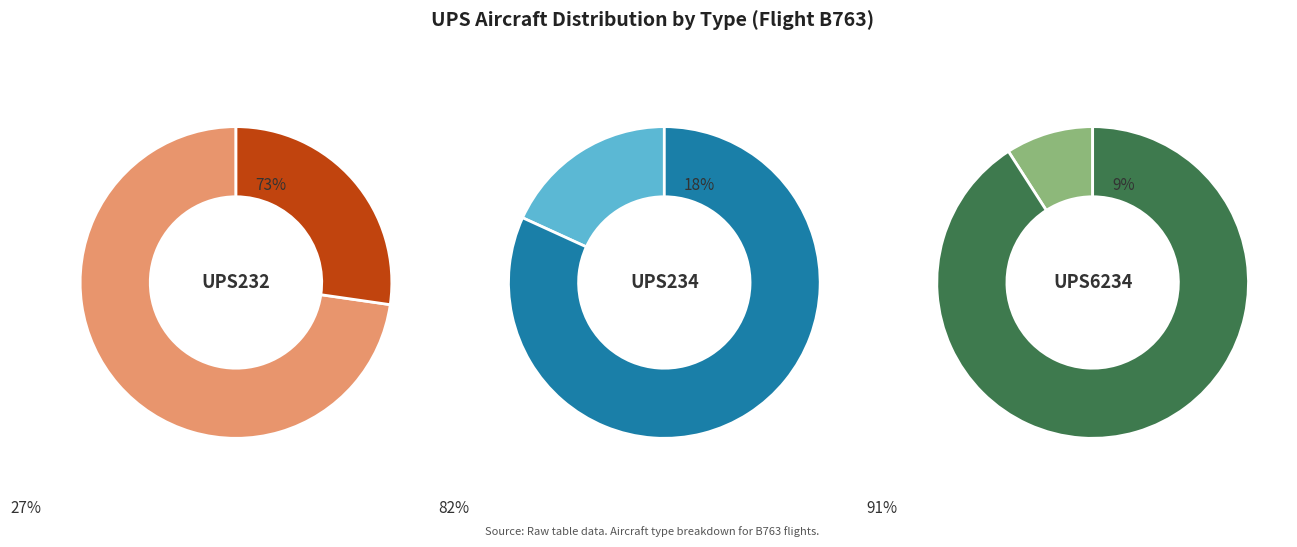

What percentage is the UPS6234 slice, to the nearest percent?

9%